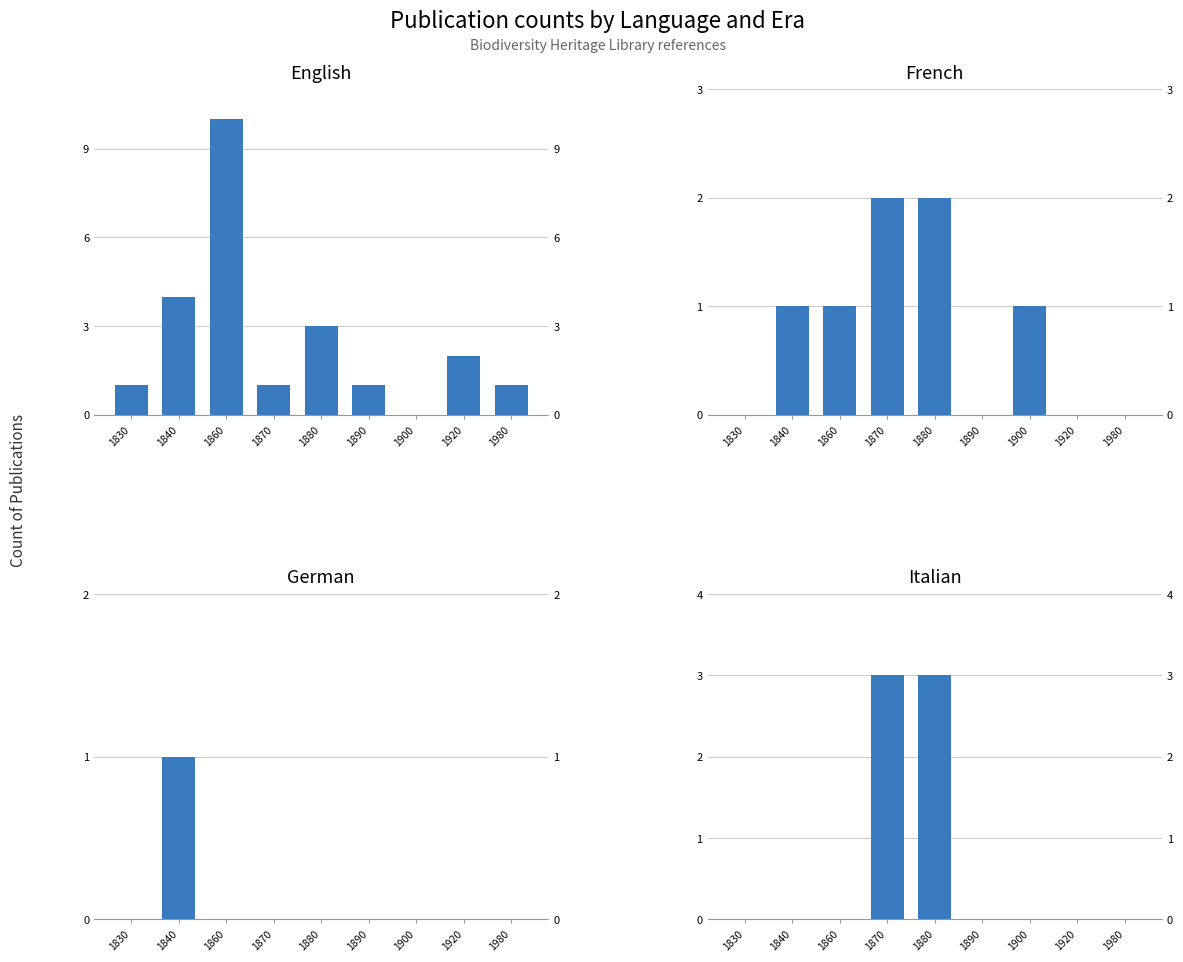

Is it true that German equals 0 at 1880?

True